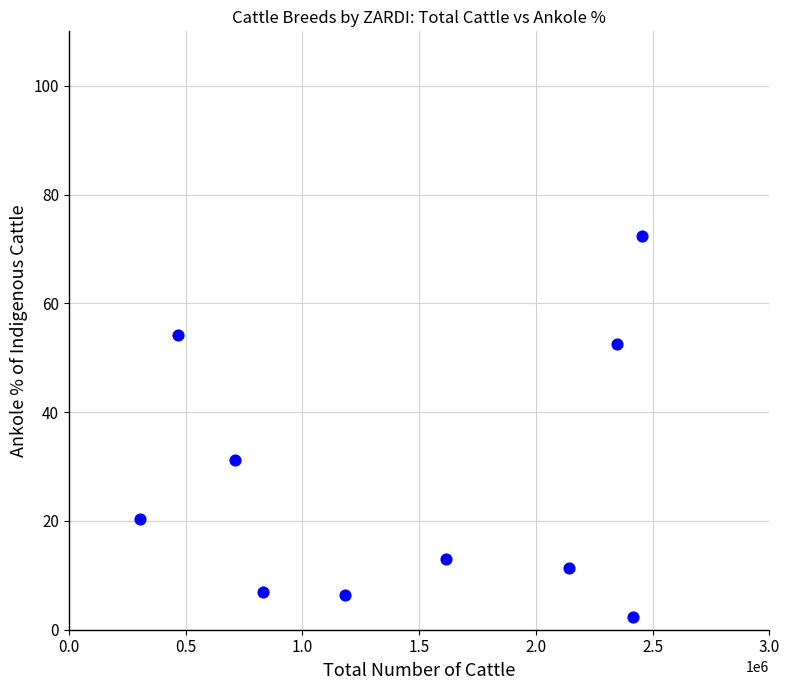

What Y value in the scatter plot is closest to 37?

31.2